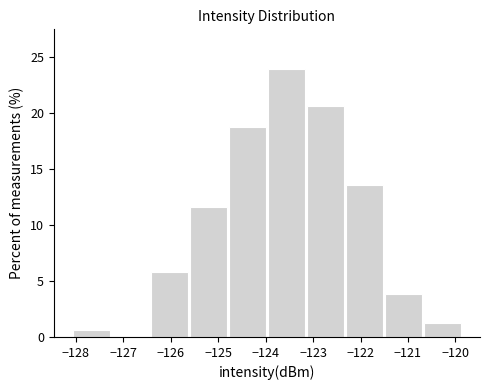

What is the height of the bar covering -125.6 to -124.8 on the x-axis? Neither the bar edges nor the heights are printed on the chart, so give them approximately, as read against the axes.

11.5